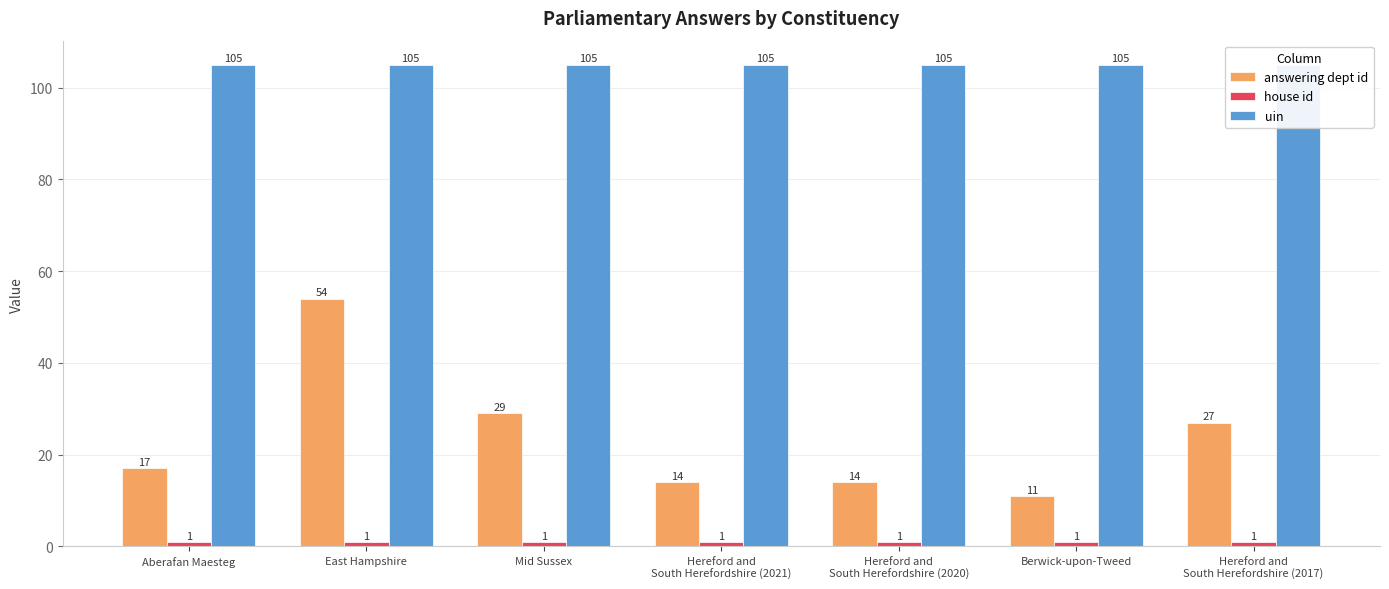

How many groups of bars are there?

7